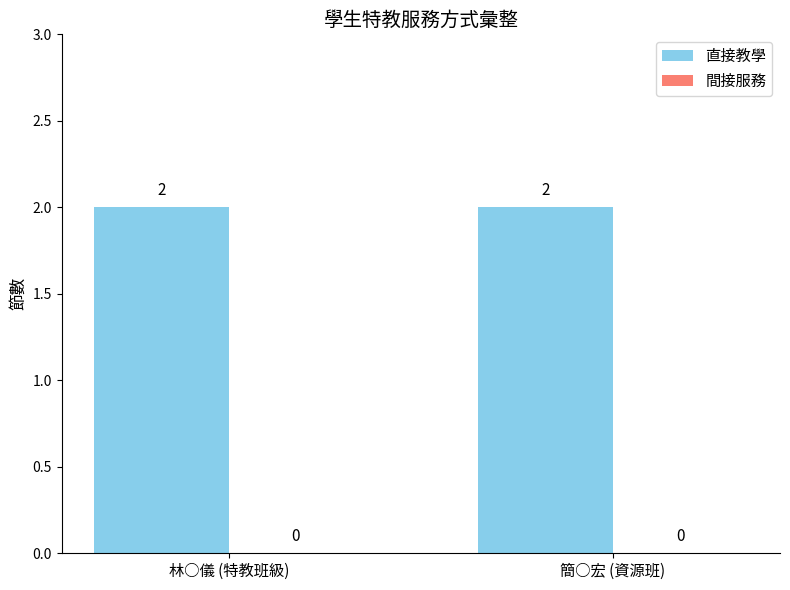

What are all the series names shown in the legend?

直接教學, 間接服務